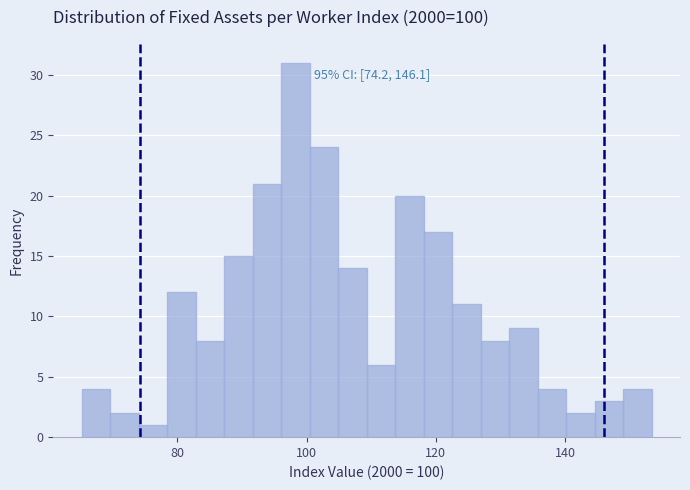

Around what value on the x-axis is the tallest bar? Give the approximate position of its centre, as read against the axis.

98